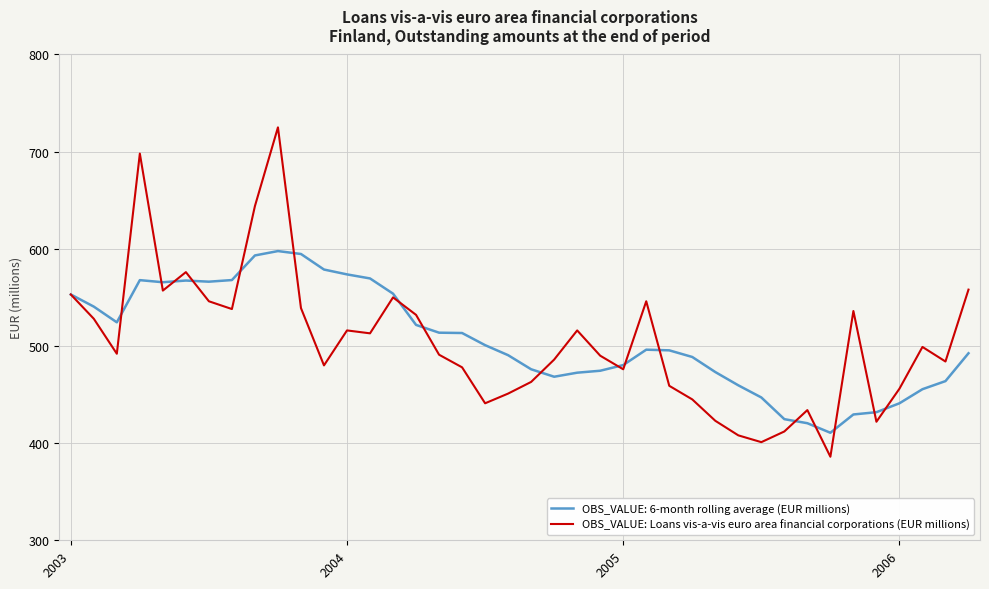

List the series in order of their peak value, lowest first.

OBS_VALUE: 6-month rolling average (EUR millions), OBS_VALUE: Loans vis-a-vis euro area financial corporations (EUR millions)